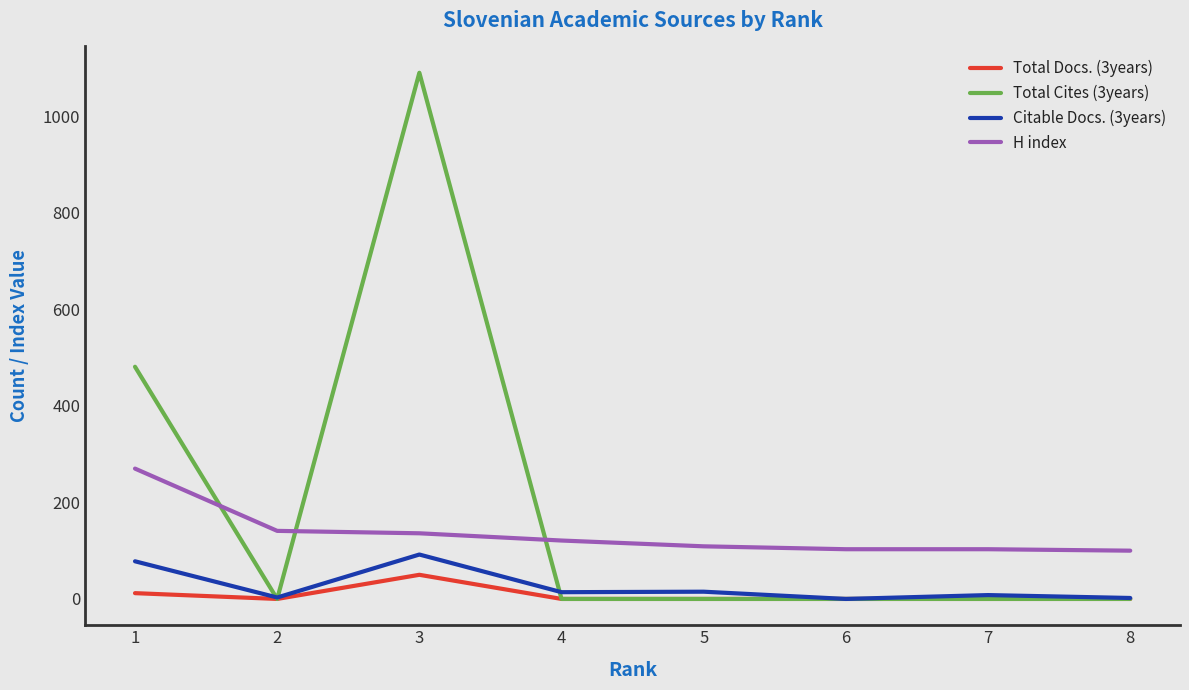

What is the total value across all series at 3?

1368